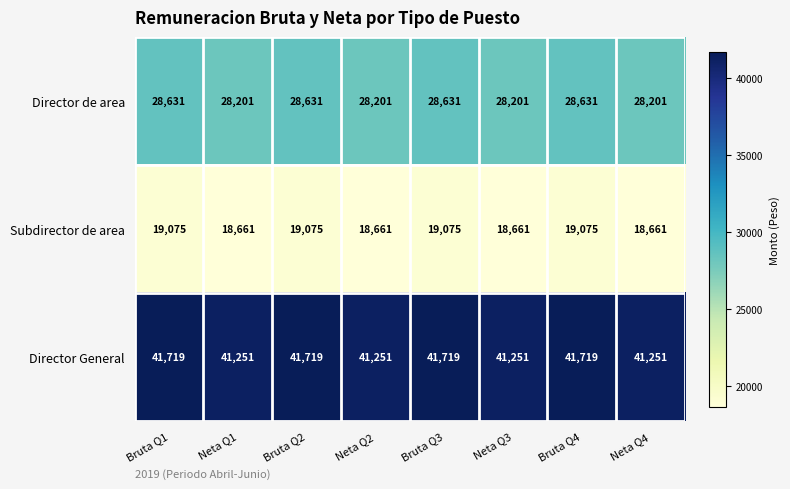

Which series has the largest range (max minus min)?

Director General